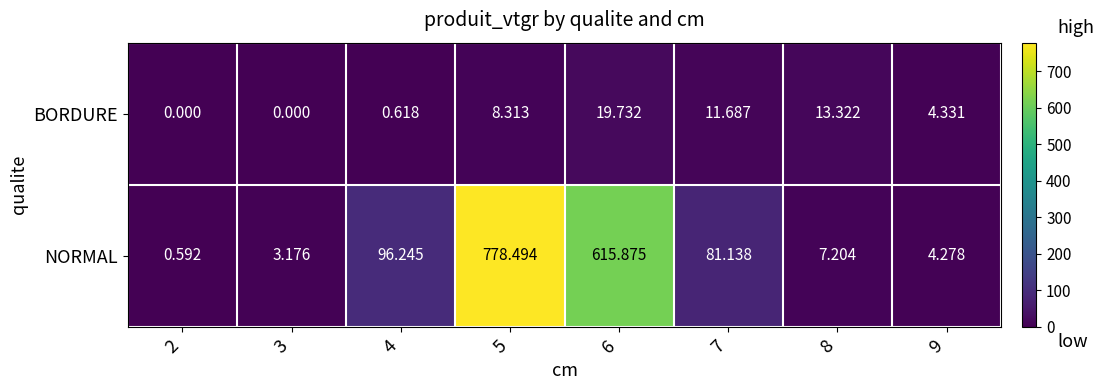

Which series changed the most between 8 and 9?

BORDURE